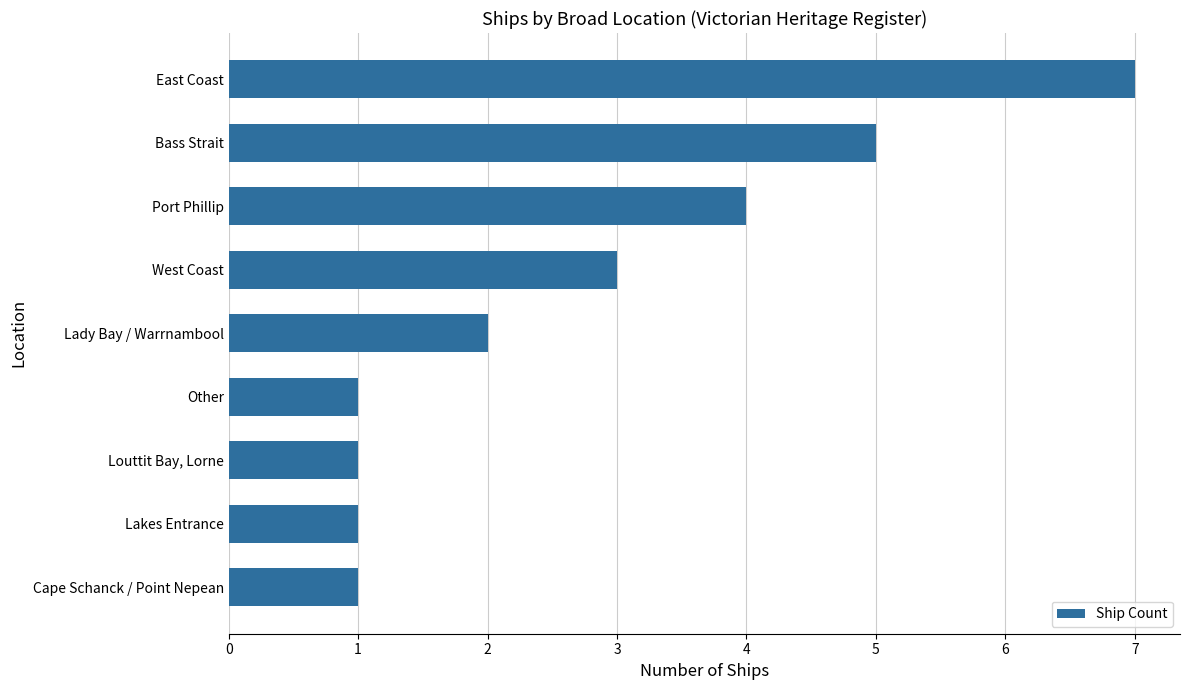

What is the average value?

3